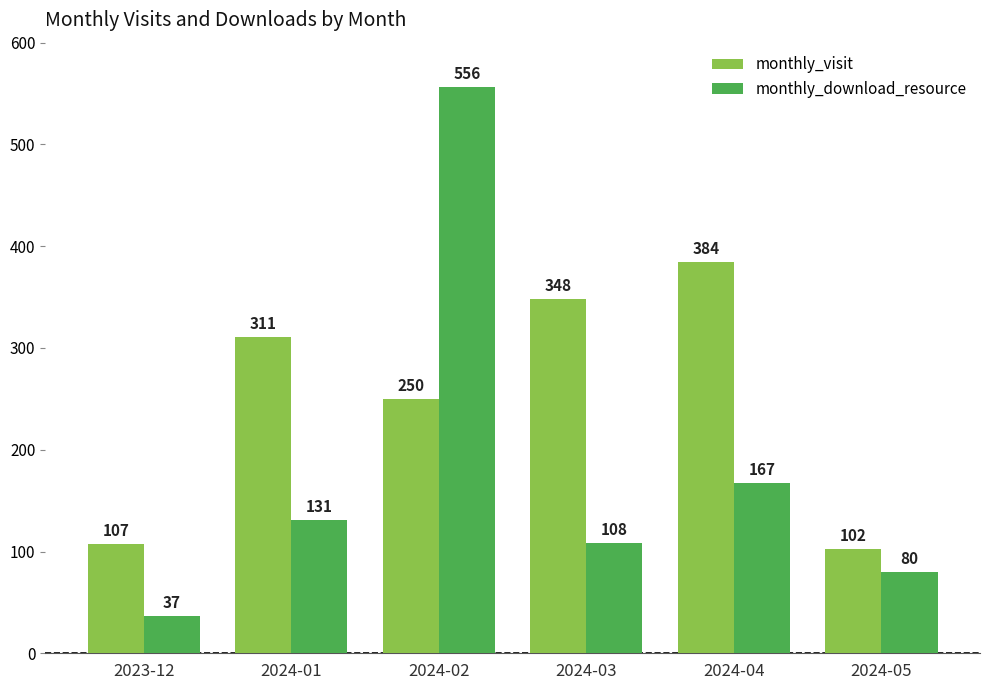

What is the value of the monthly_visit bar at the 6th from the left?

102